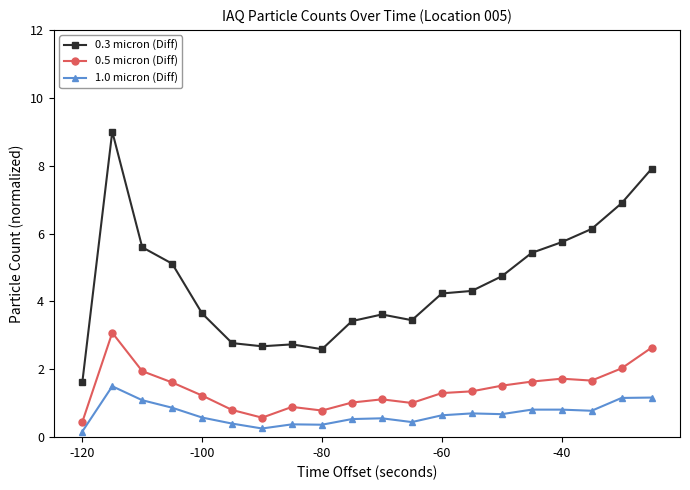

What is the maximum value for 0.3 micron (Diff)?

9.0